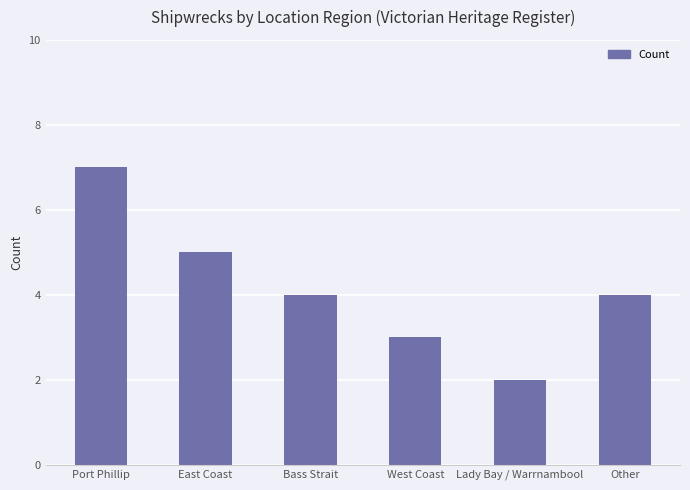

Is it true that the value at West Coast is 3?

True